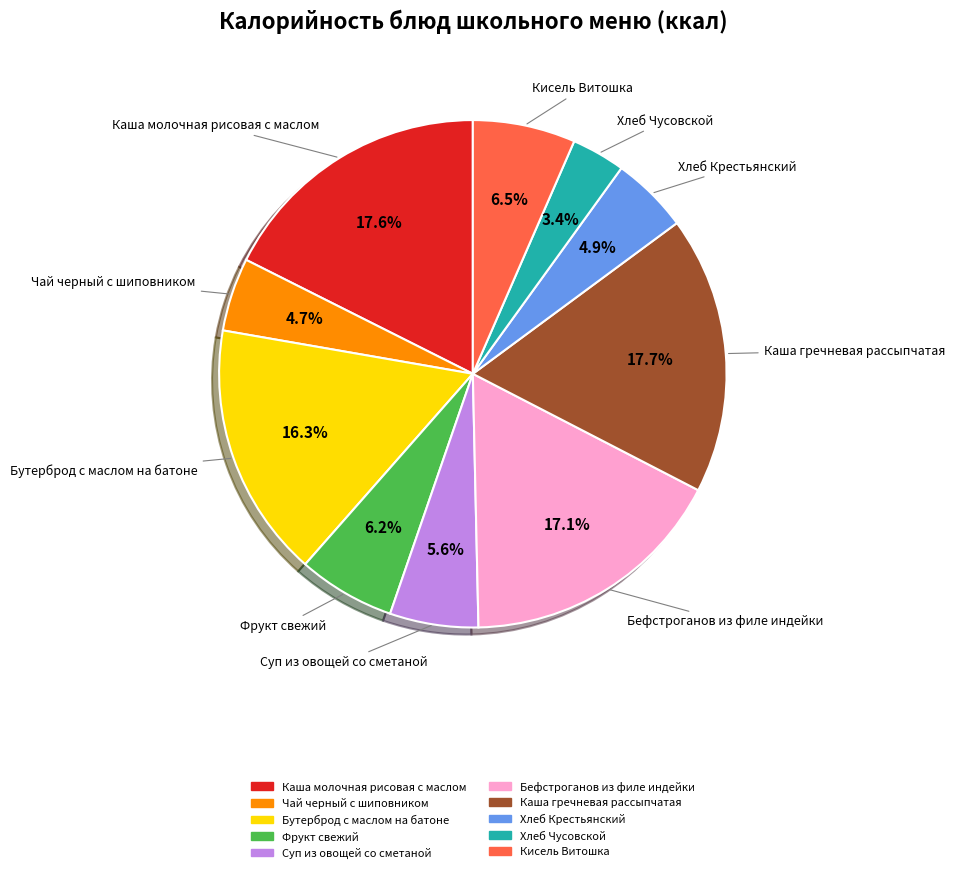

Is there a majority slice in this chart?

No